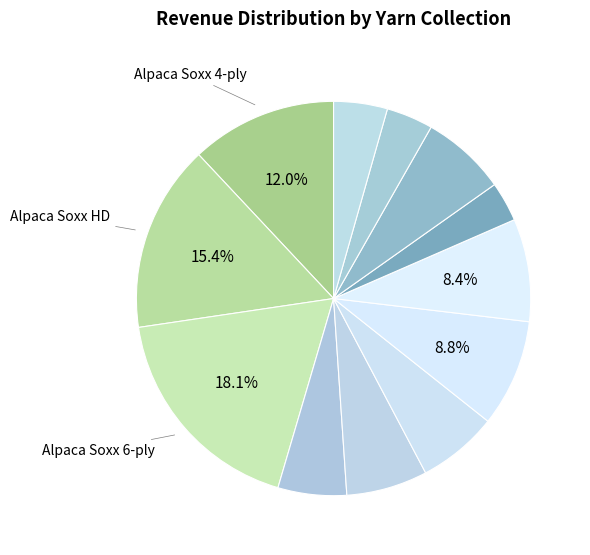

How many slices are in this pie chart?

12